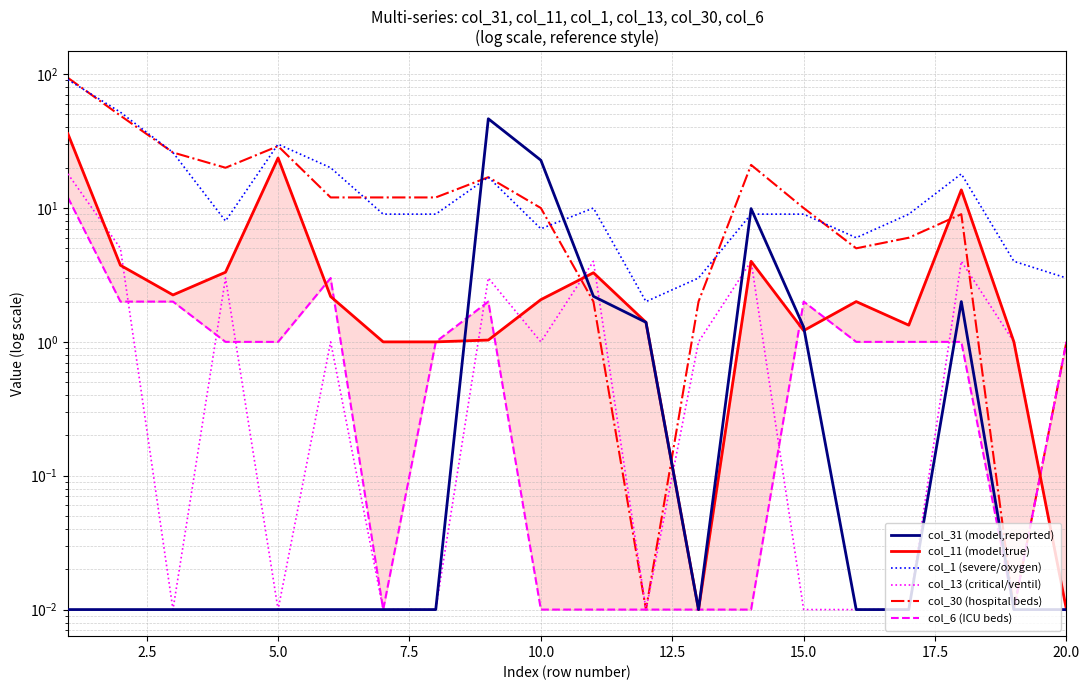

Between 2.5 and 12.5, which series saw the biggest shift?

col_30 (hospital beds)